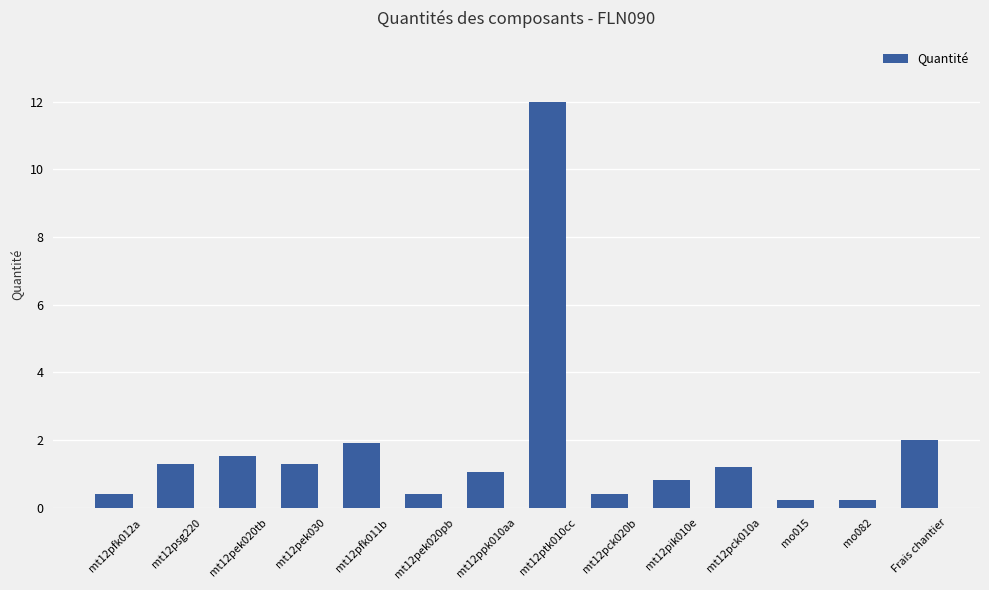

At which label does the data first exceed 1?

mt12psg220